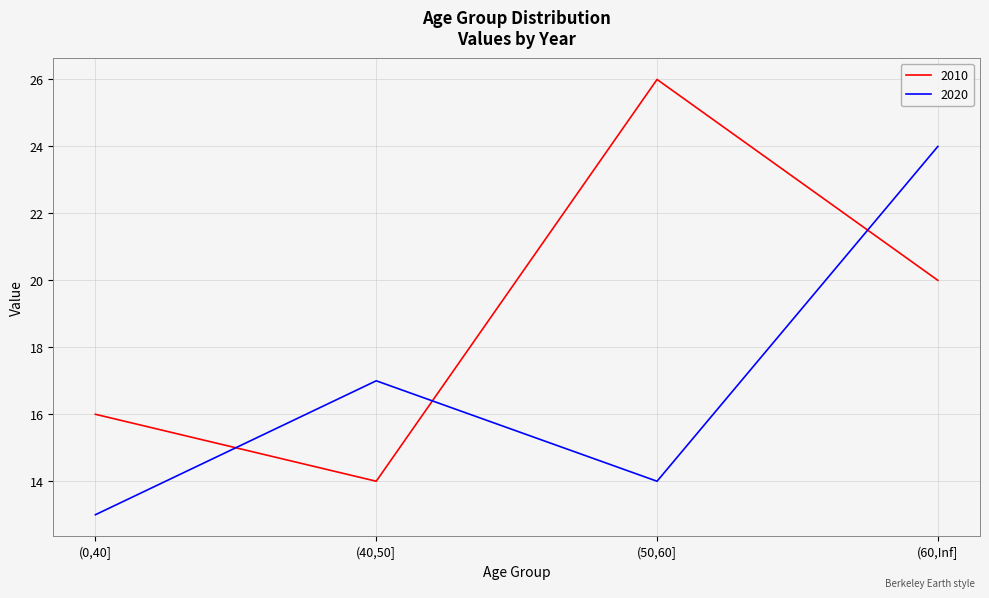

What is the minimum value shown in the chart?

13